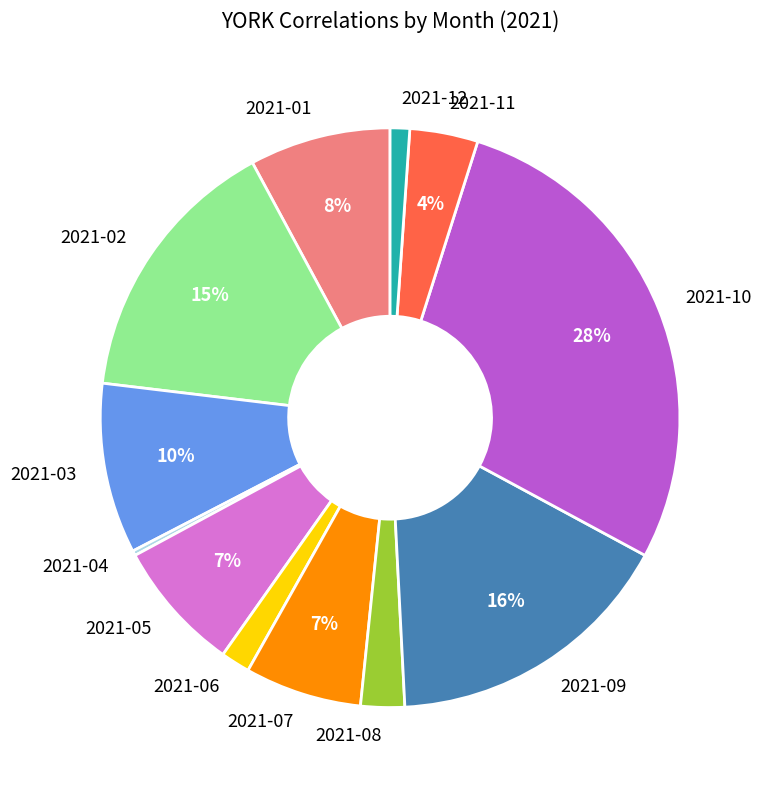

Does 2021-09 represent more than half of the total?

No